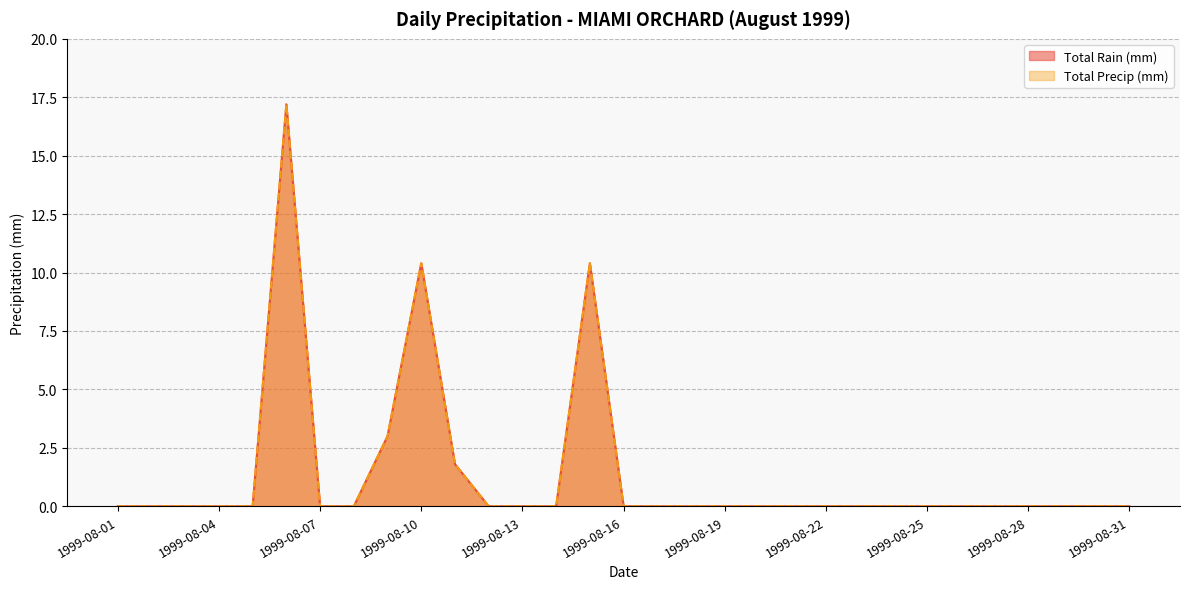

Which series has the widest spread of values?

Total Rain (mm)